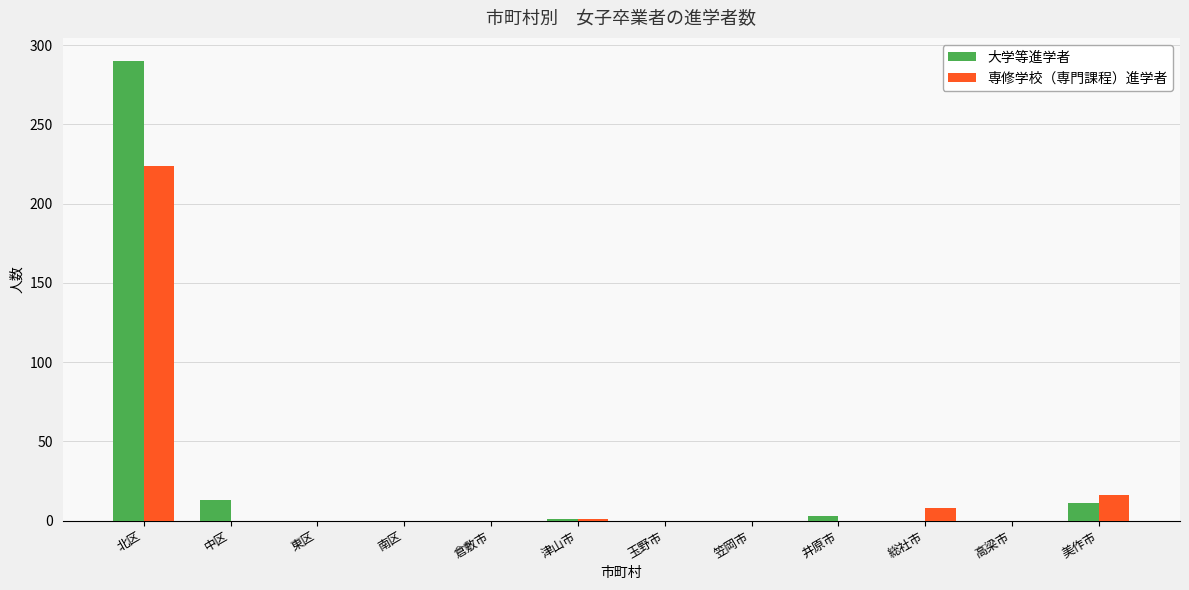

Which series has the largest total across all categories?

大学等進学者